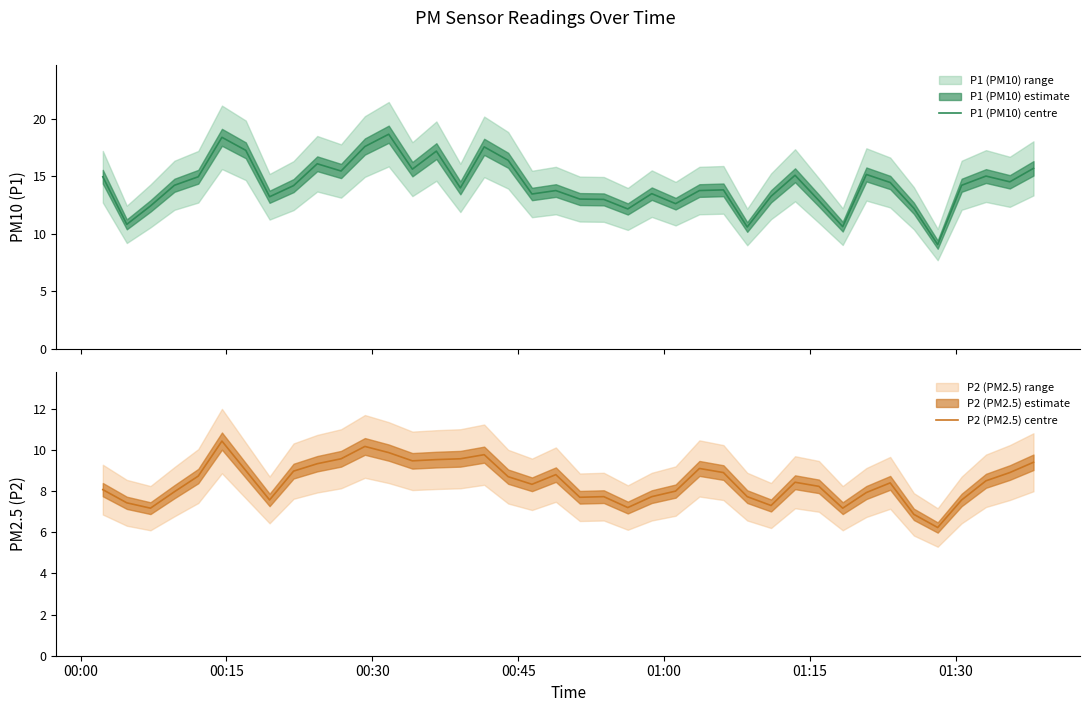

Is this an area chart (filled region under the line)?

No